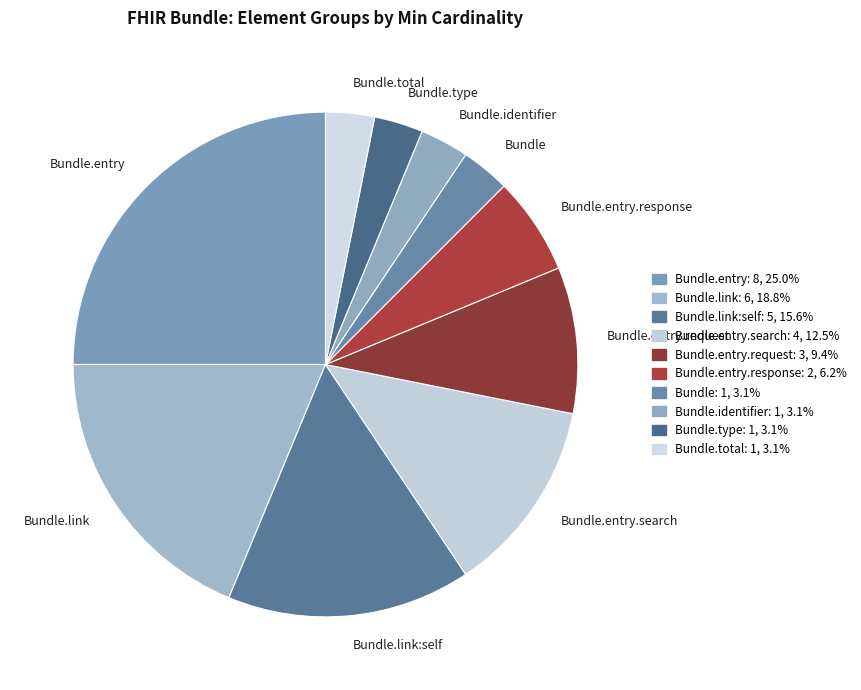

How many segments does this pie chart have?

10